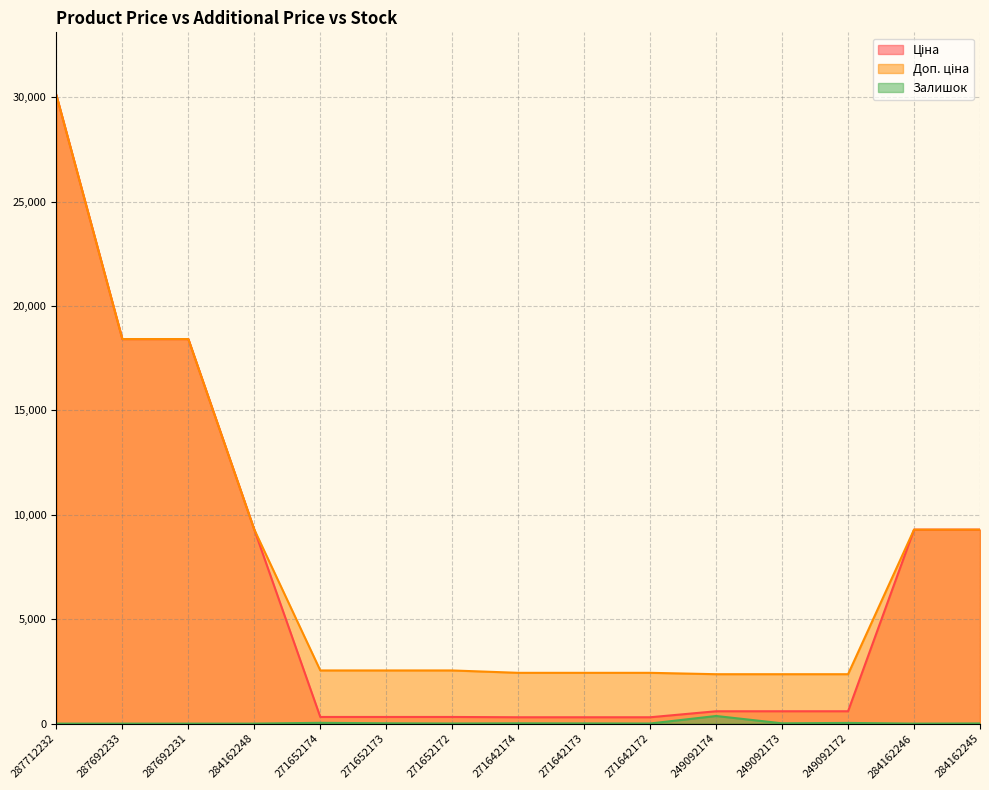

What is the approximate value of Ціна at 249092172?

591.6